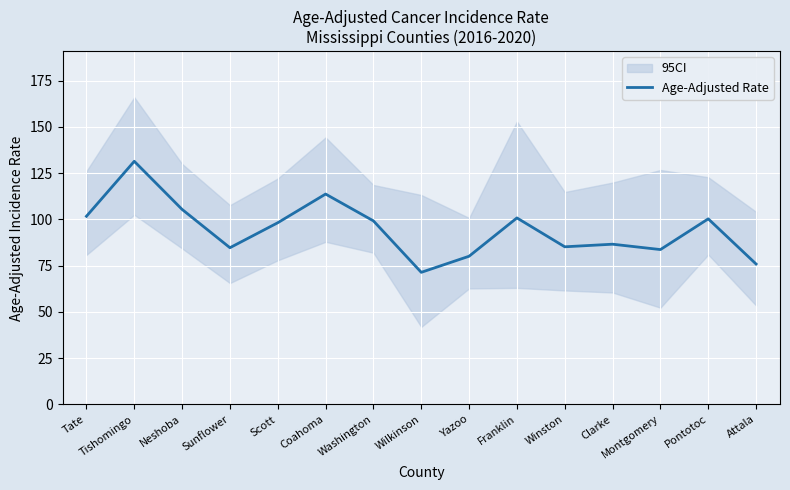

What is the change in value from Scott to Pontotoc?

+2.1